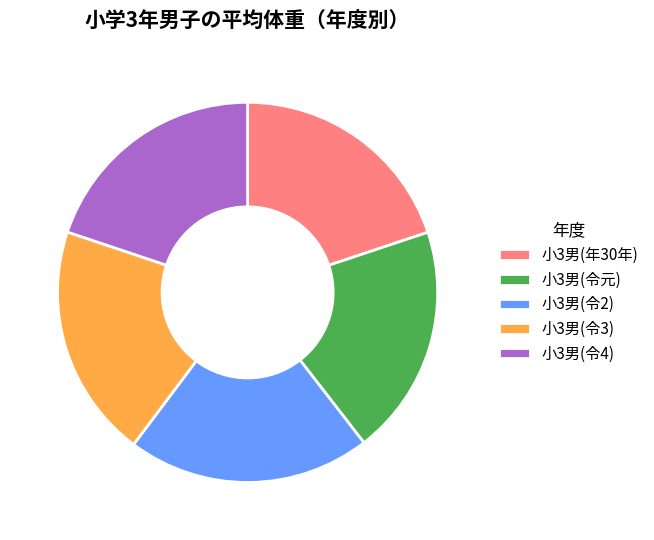

Which has a higher value, 小3男(令2) or 小3男(令元)?

小3男(令2)